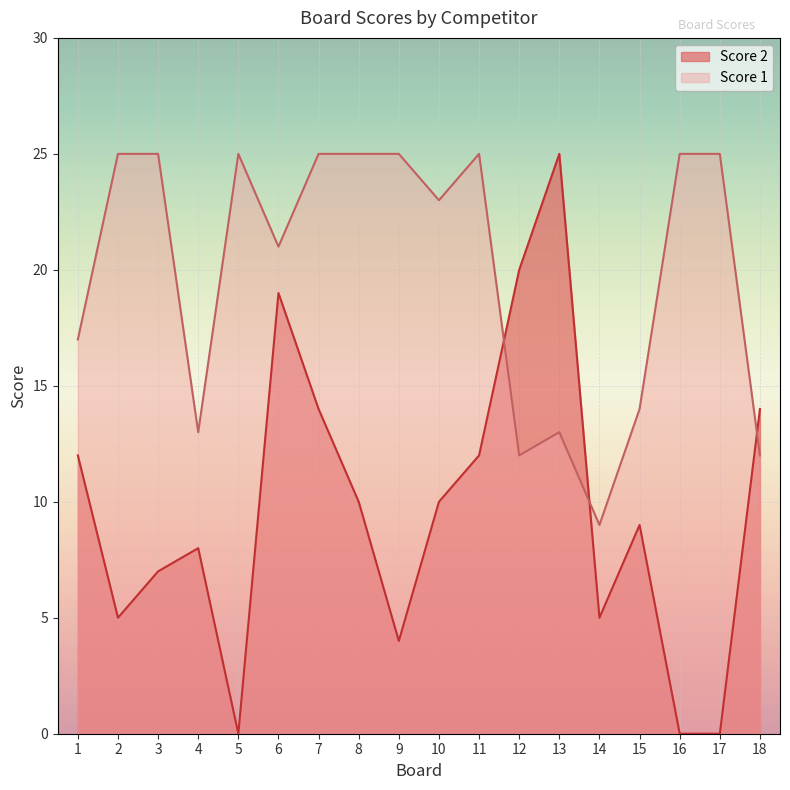

Where is the first local minimum for Score 1?

4